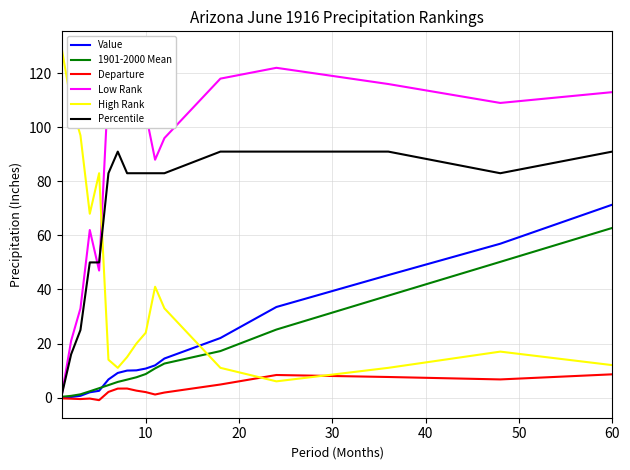

List the series in order of their peak value, highest first.

High Rank, Low Rank, Percentile, Value, 1901-2000 Mean, Departure